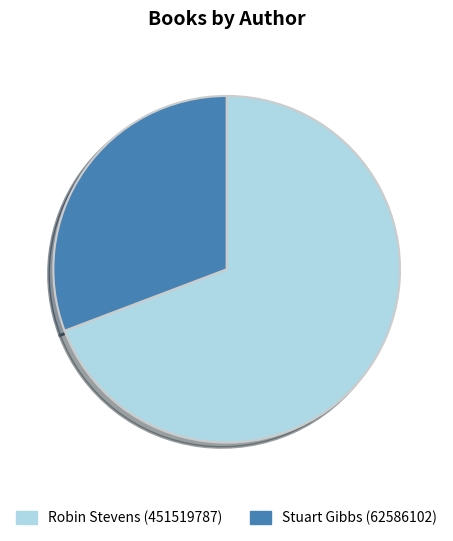

Count the number of slices in the pie.

2